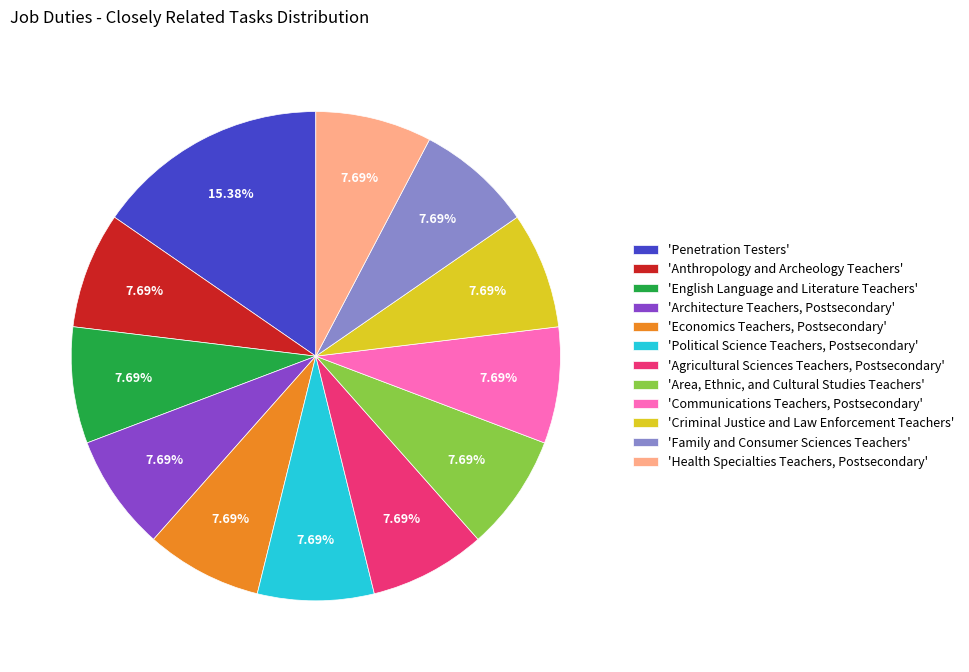

Is there a majority slice in this chart?

No